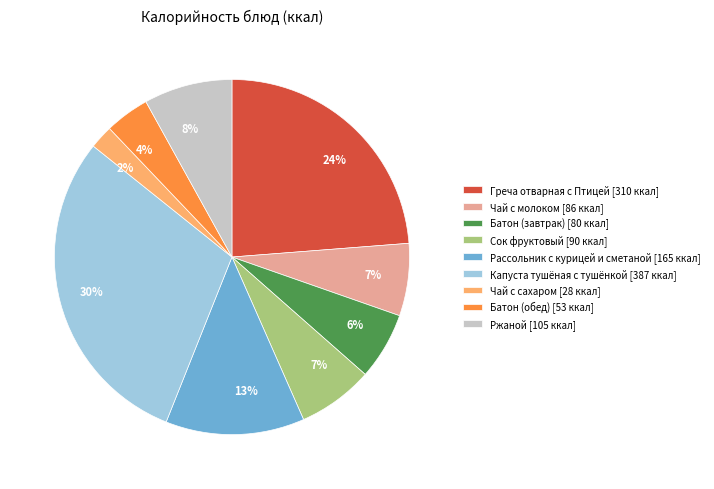

Which has a higher value, Батон (обед) or Рассольник с курицей и сметаной?

Рассольник с курицей и сметаной